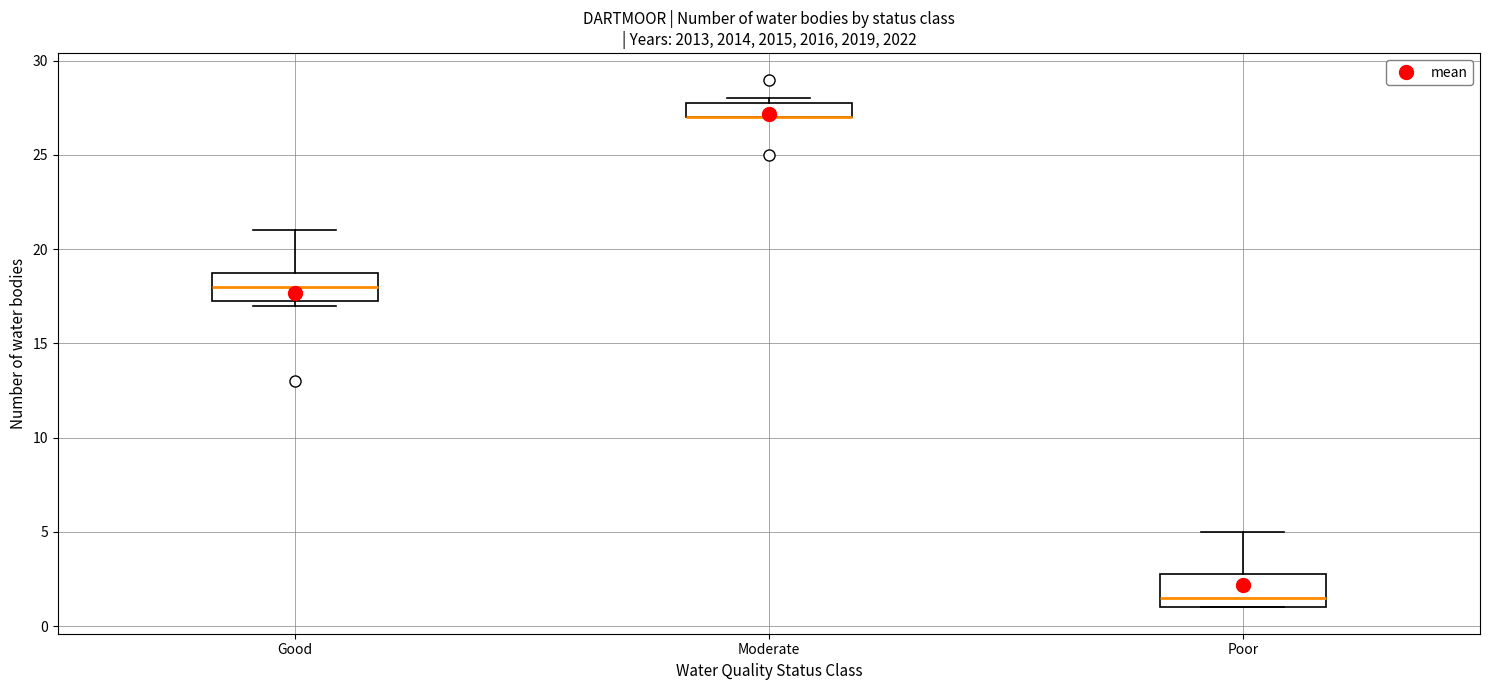

Where is the upper edge of the box for Moderate on the y-axis? The values are not printed on the chart, so give them approximately, as read against the axis.

28.0